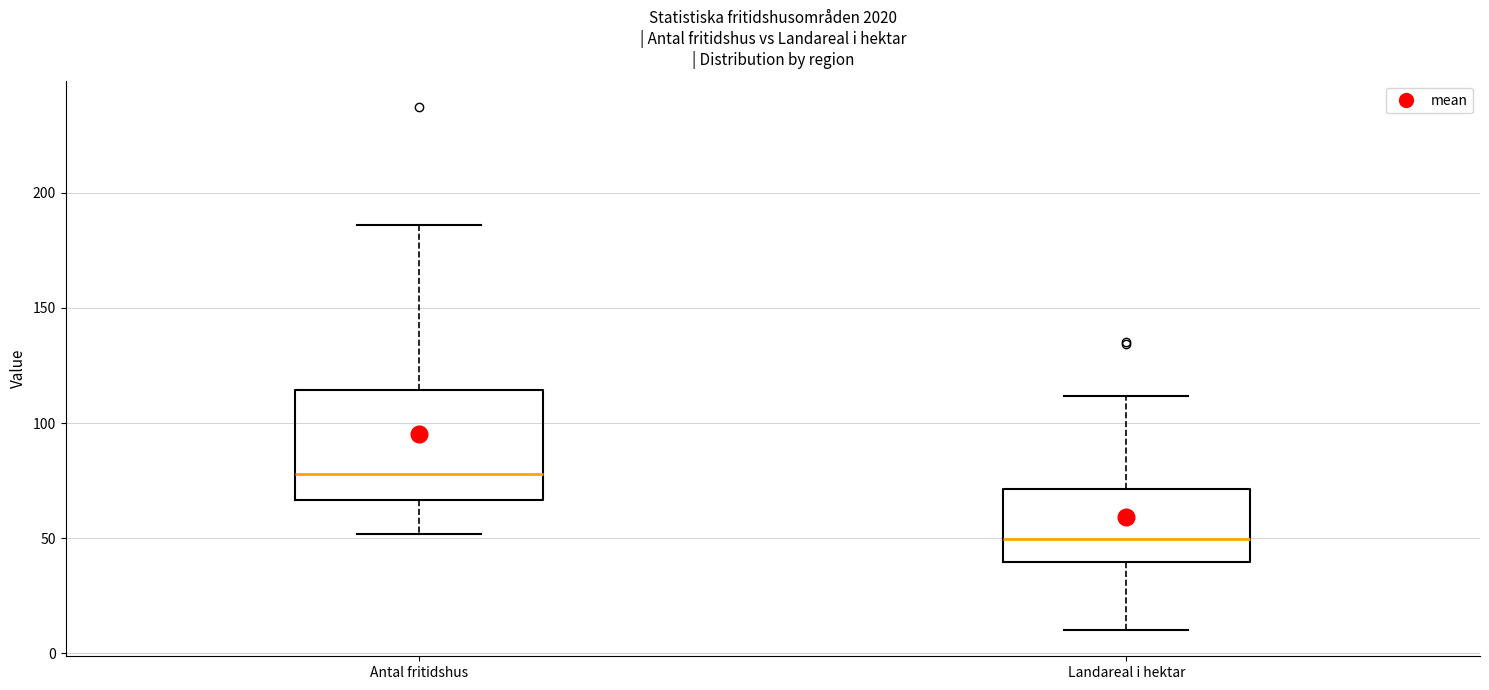

Reading left to right, transcribe this box plot: for each box, give where its median line is, the range the box spans, and where its two whiskers end, as read against the y-axis. The values are not printed on the chart, so give them approximately, as read against the axis.

Antal fritidshus: median 80, box 65 to 115, whiskers 50 to 185
Landareal i hektar: median 50, box 40 to 70, whiskers 10 to 110